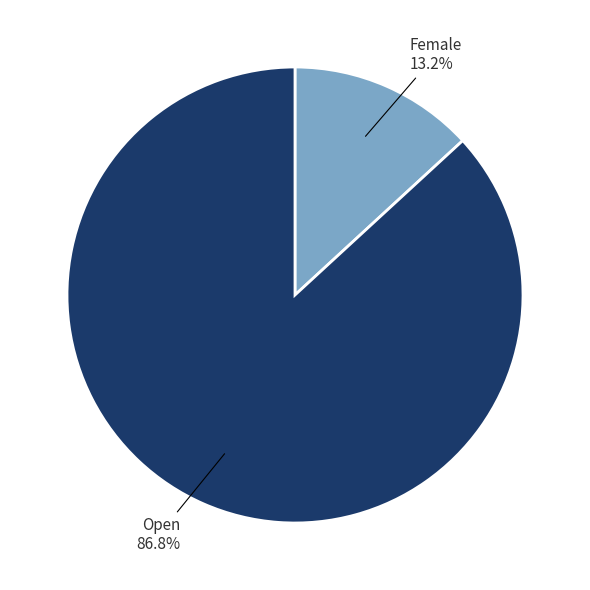

Is Open the majority of the pie?

Yes